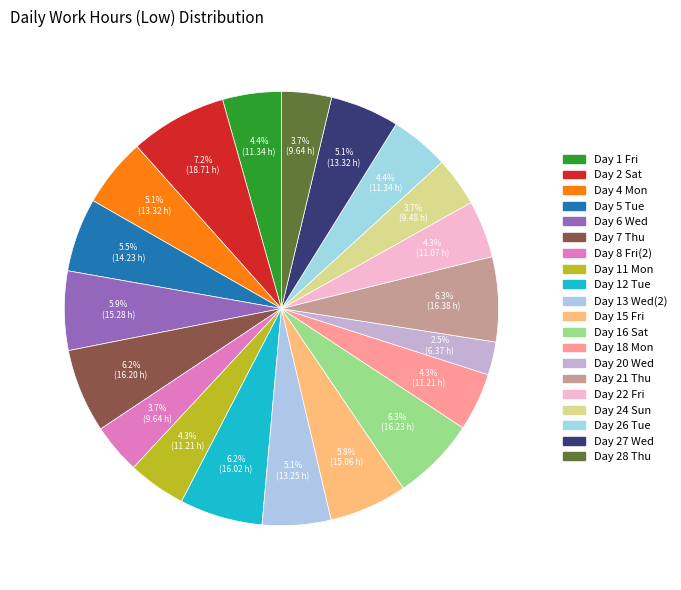

Count the number of slices in the pie.

20